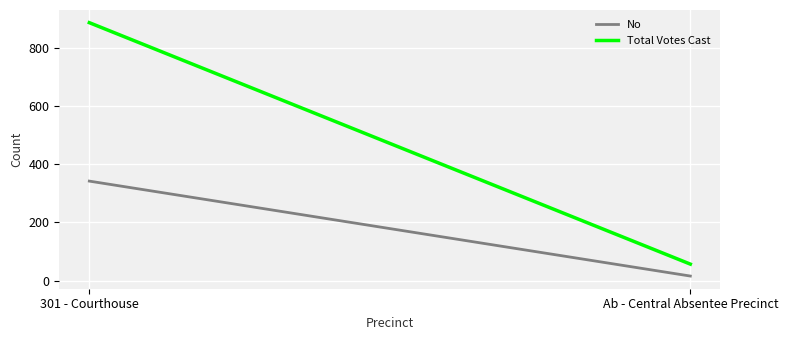

What is the maximum value for Total Votes Cast?

886